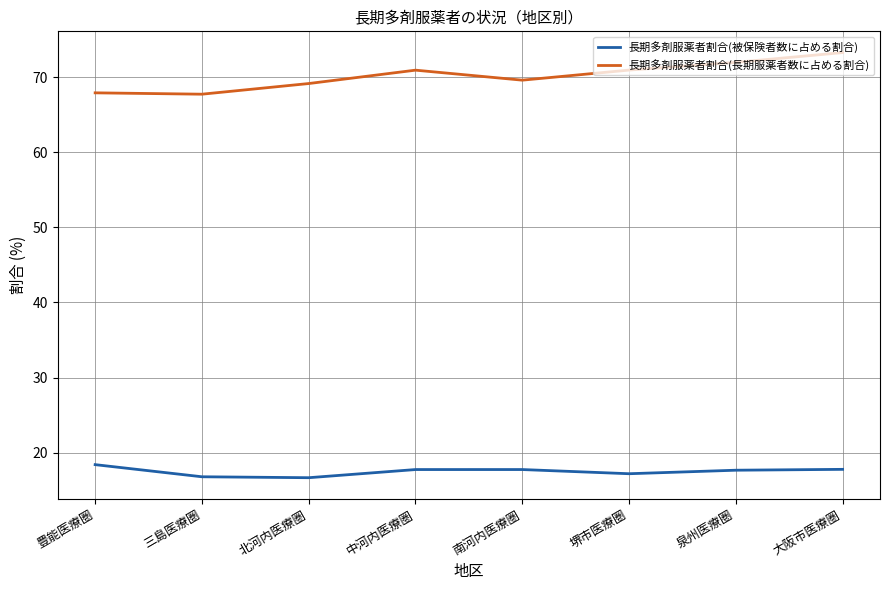

Which series has the largest range (max minus min)?

長期多剤服薬者割合(長期服薬者数に占める割合)